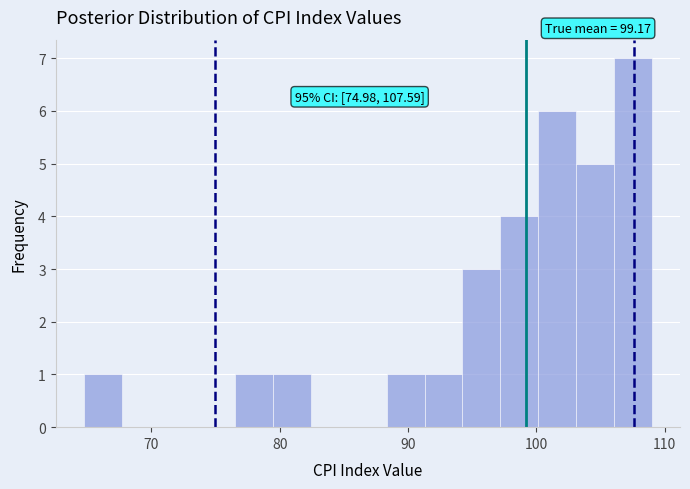

Read against the x-axis, roughly where is the centre of the tallest bar?

107